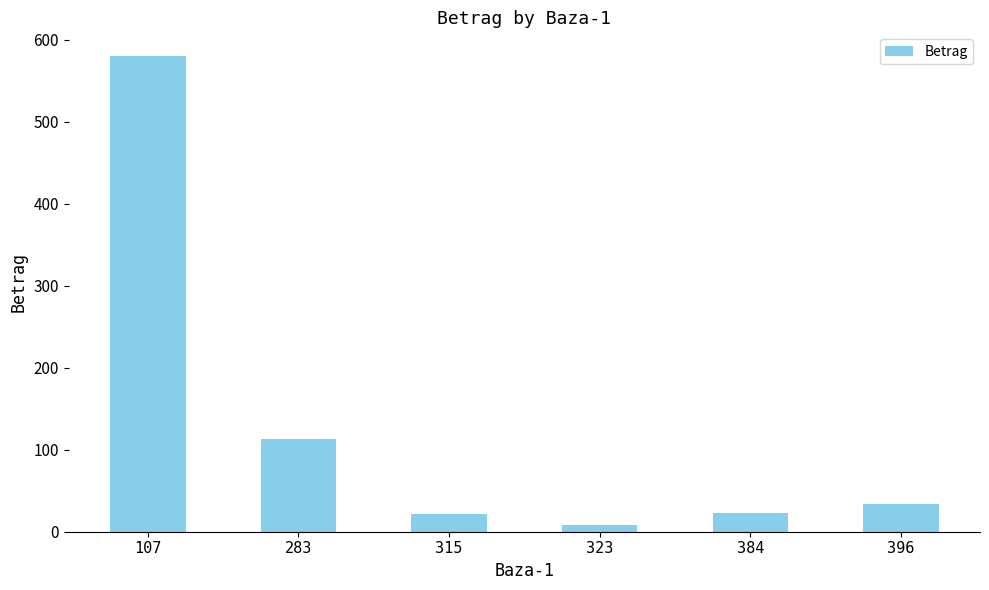

What is the difference between the values at 315 and 283?

91.5